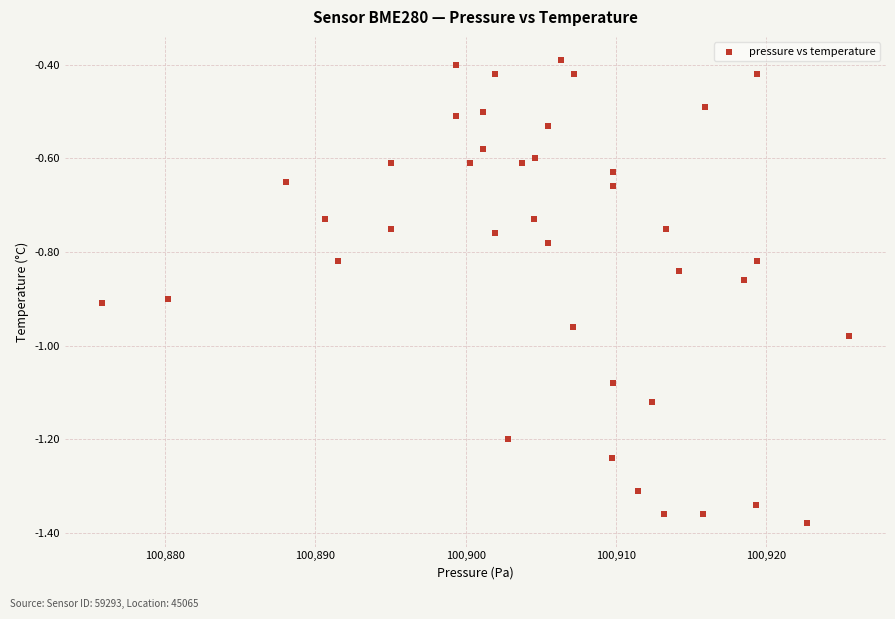

What is the range of Y values (max minus min)?

1.0